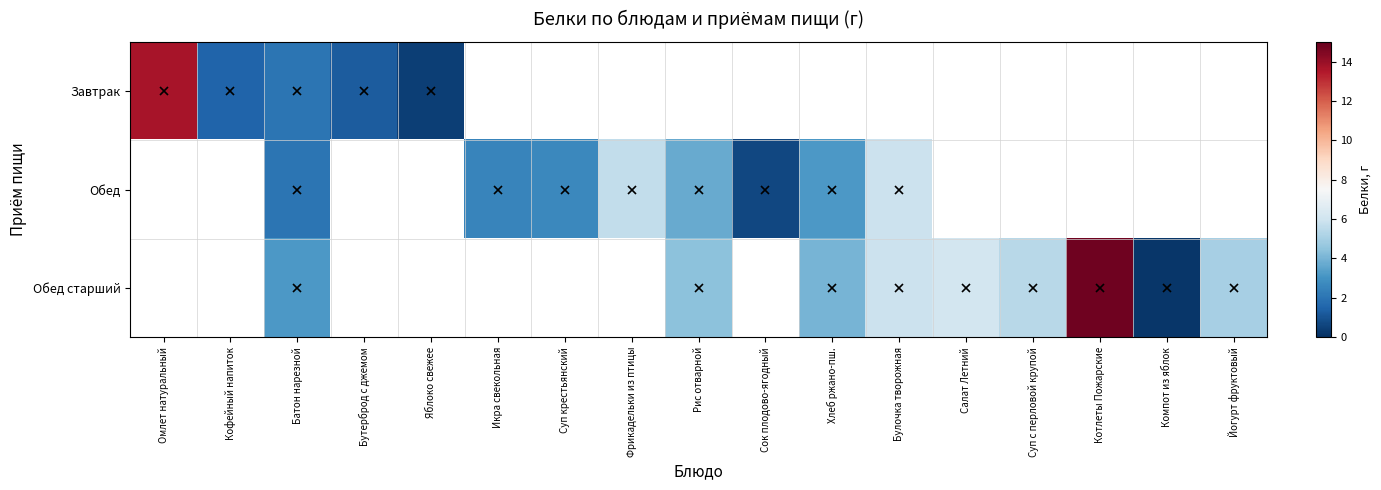

How many data points in Обед are less than 2?

1